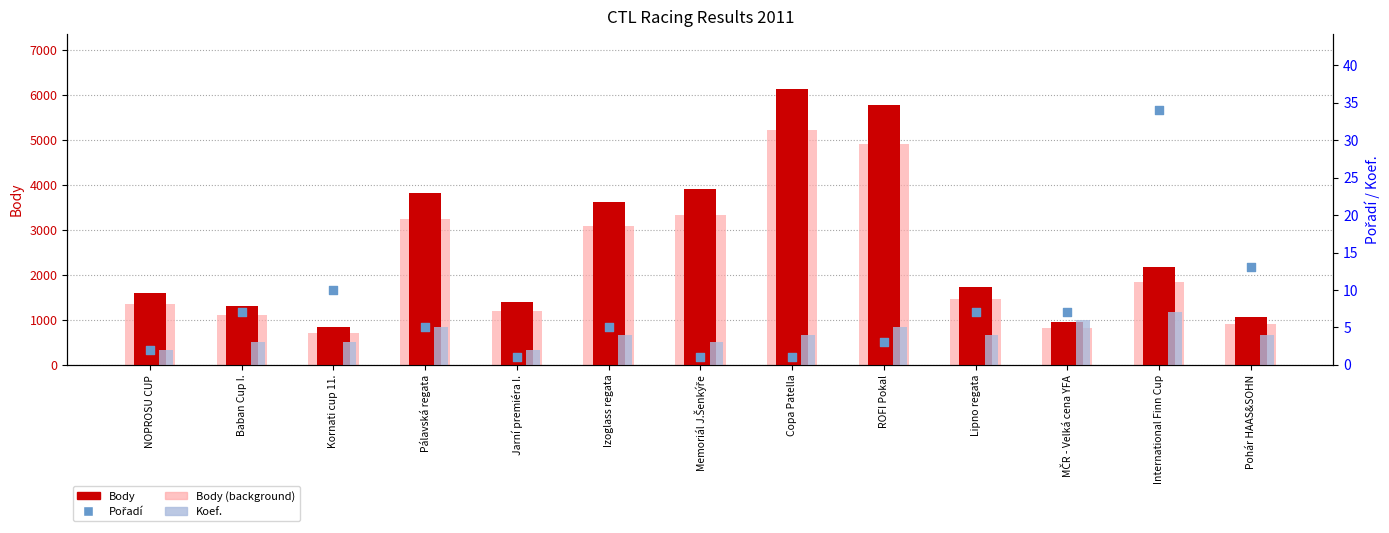

Which series contains the lowest Y value?

Pořadí